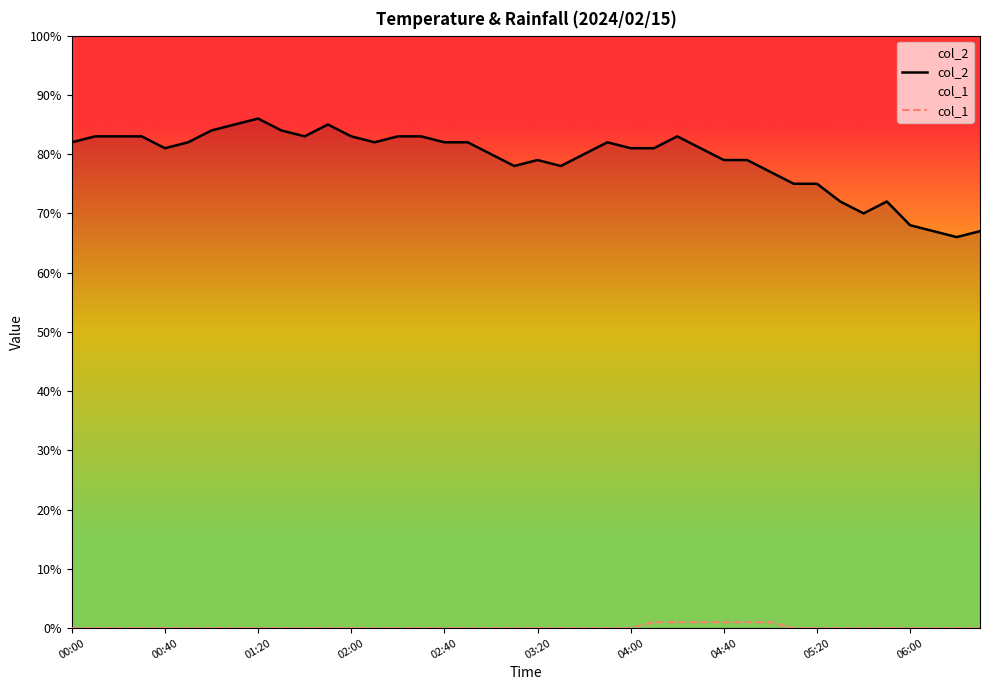

How many lines are shown in the chart?

2